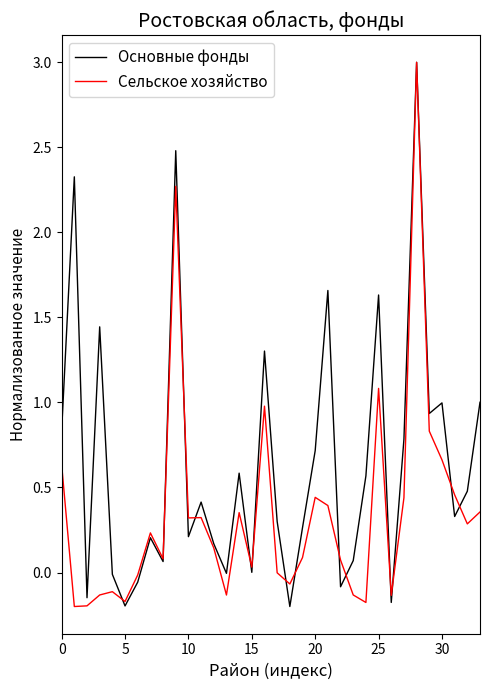

What is the maximum value shown in the chart?

3.0